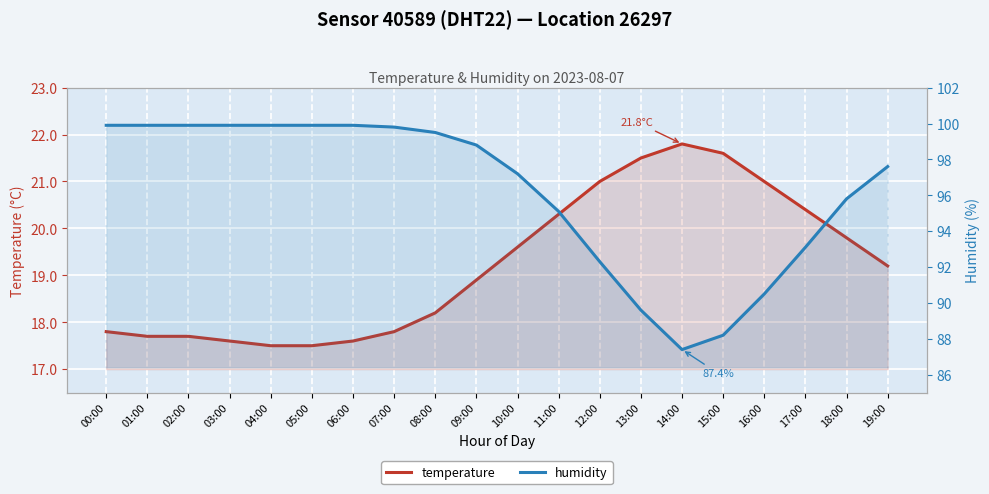

Reading left to right, list all the values displayed in this chart.

temperature: 17.8	17.7	17.7	17.6	17.5	17.5	17.6	17.8	18.2	18.9	19.6	20.3	21.0	21.5	21.8	21.6	21.0	20.4	19.8	19.2
humidity: 99.9	99.9	99.9	99.9	99.9	99.9	99.9	99.8	99.5	98.8	97.2	95.1	92.3	89.6	87.4	88.2	90.5	93.1	95.8	97.6